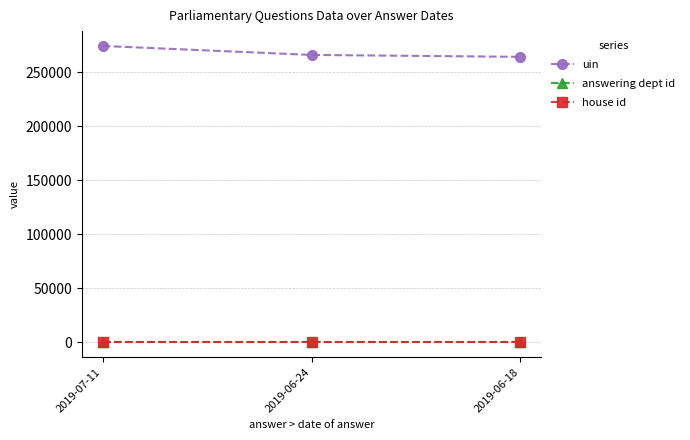

What is the label of the 3rd point from the left?

2019-06-18